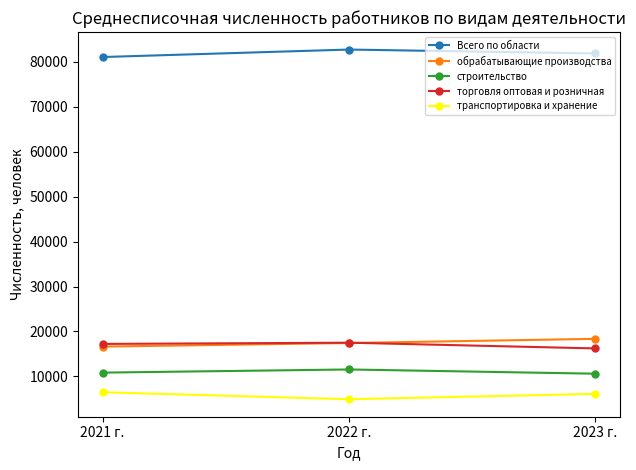

What value does the строительство series have at 2021 г.?

10845